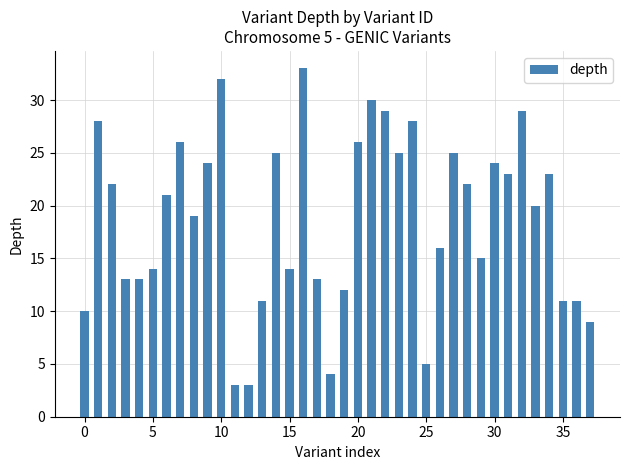

How many categories are shown in the chart?

38